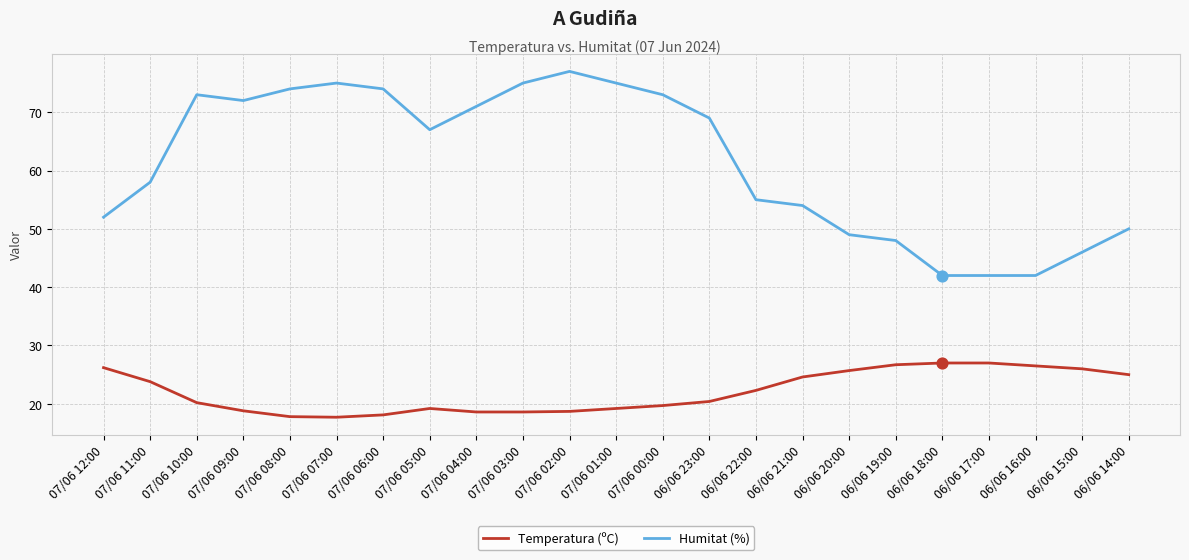

What are all the series names shown in the legend?

Temperatura (ºC), Humitat (%)